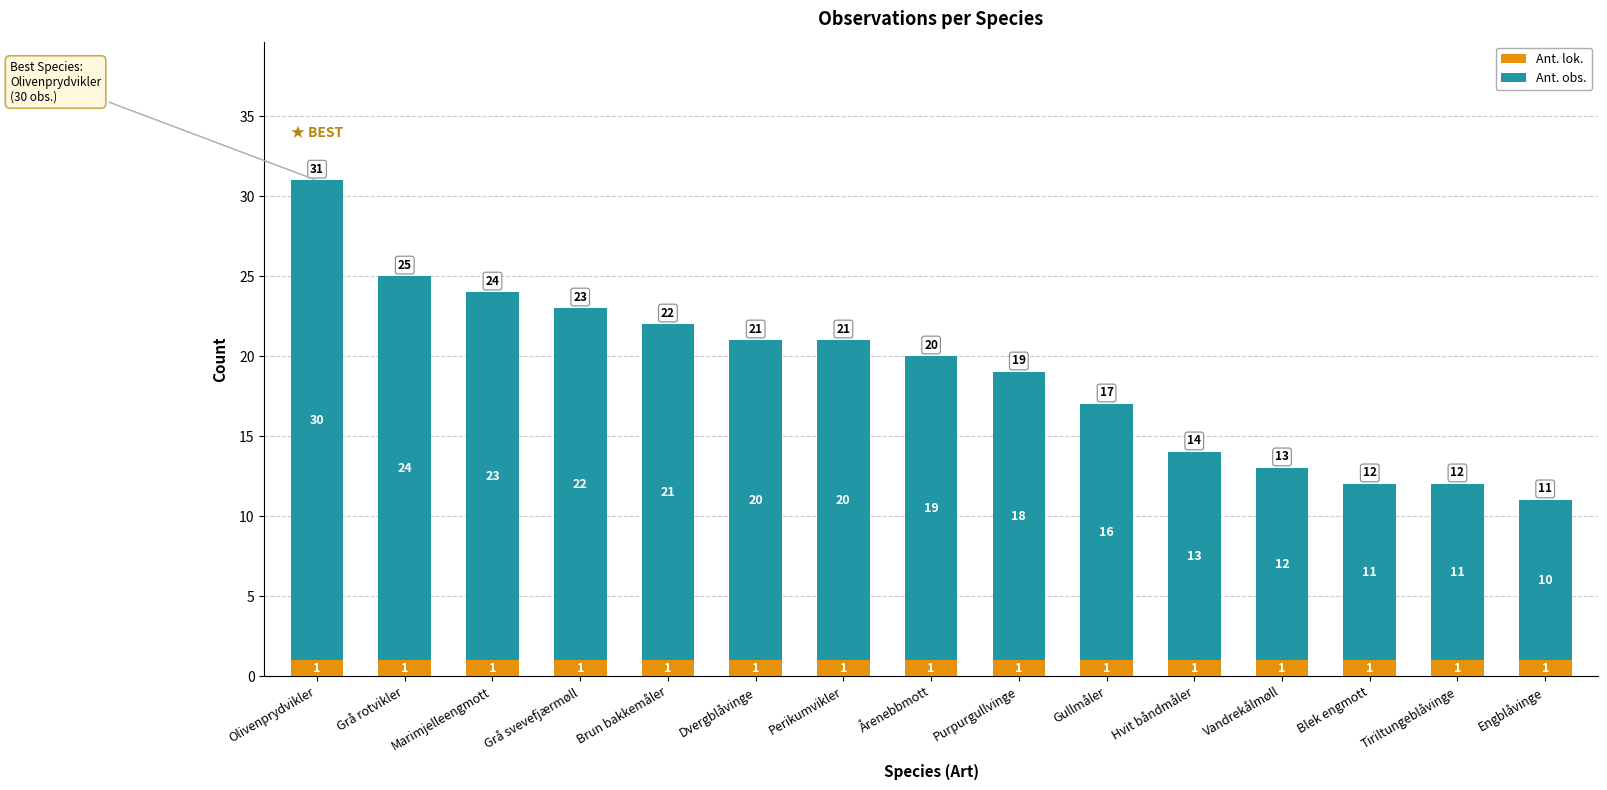

Is it true that Ant. lok. equals 1 at Dvergblåvinge?

True